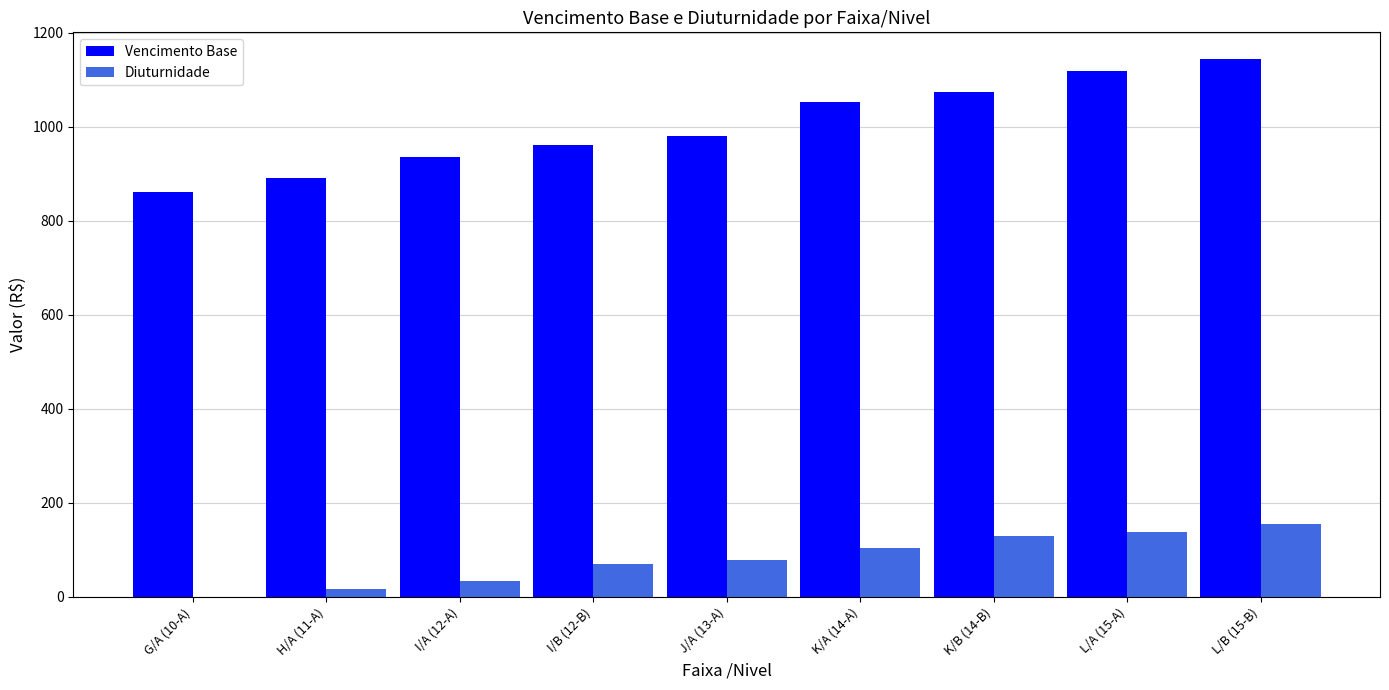

Which label corresponds to the largest value in the chart?

L/B (15-B)